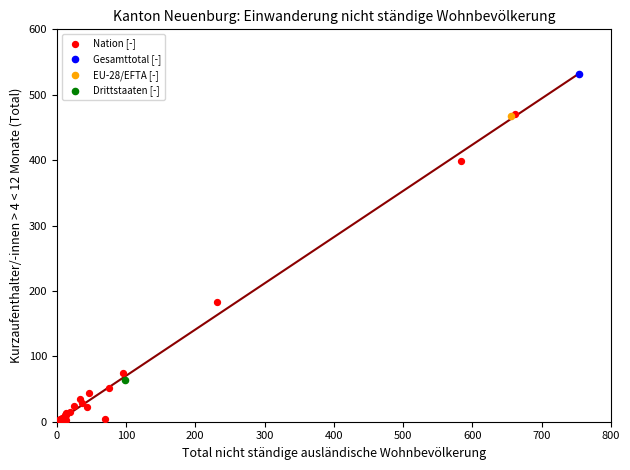

What are all the series names shown in the legend?

Nation [-], Gesamttotal [-], EU-28/EFTA [-], Drittstaaten [-]